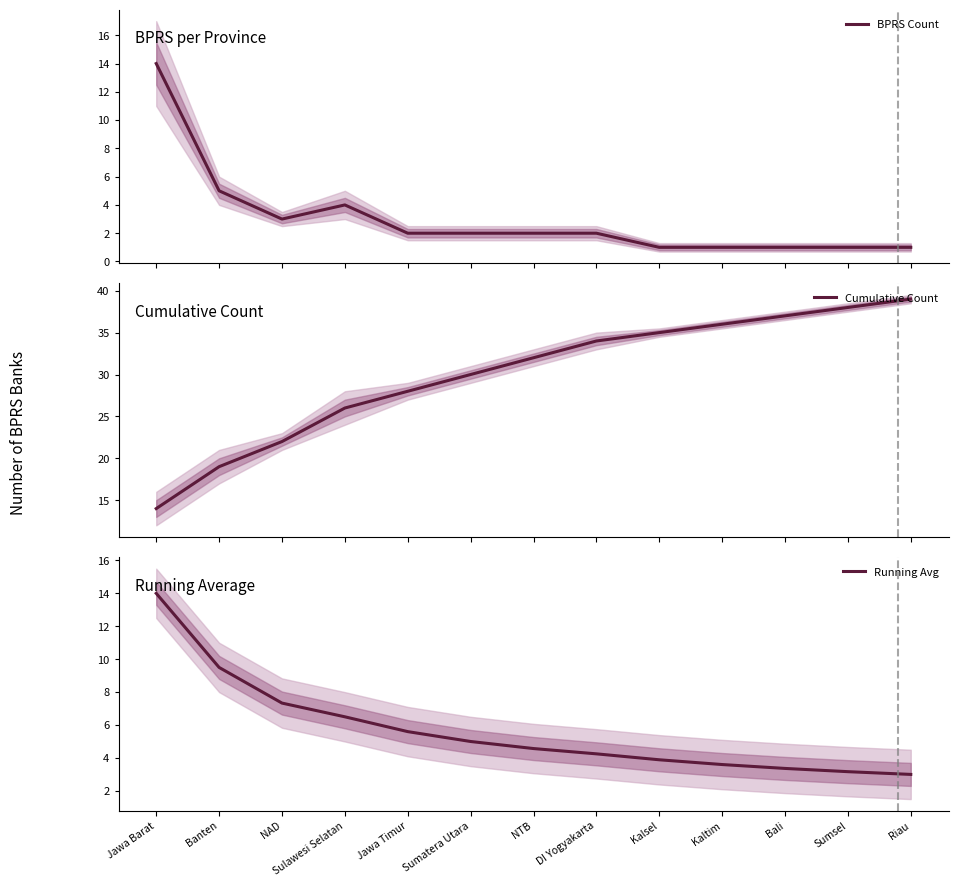

What are all the series names shown in the legend?

BPRS Count, Cumulative Count, Running Avg